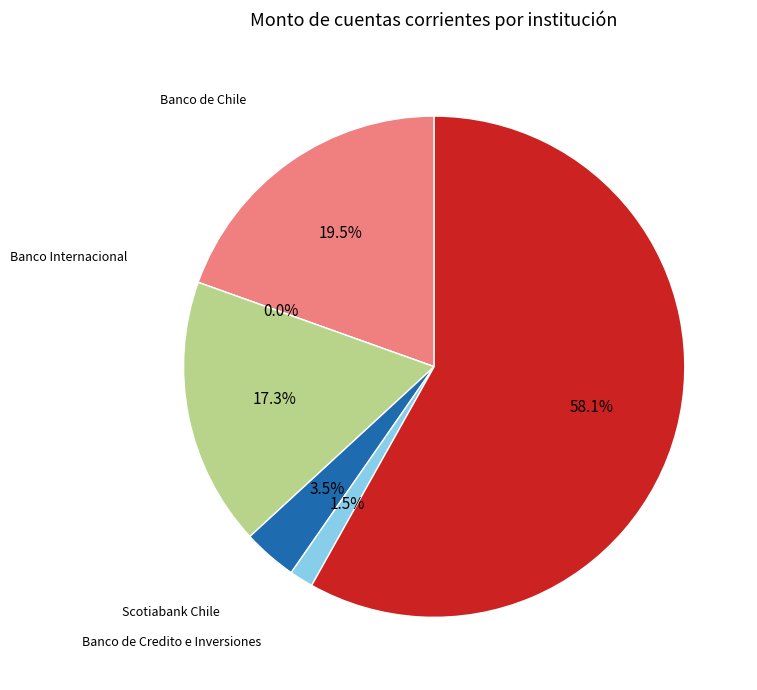

To the nearest percent, what is the combined percentage of Banco de Credito e Inversiones and Banco del Estado de Chile?

19%